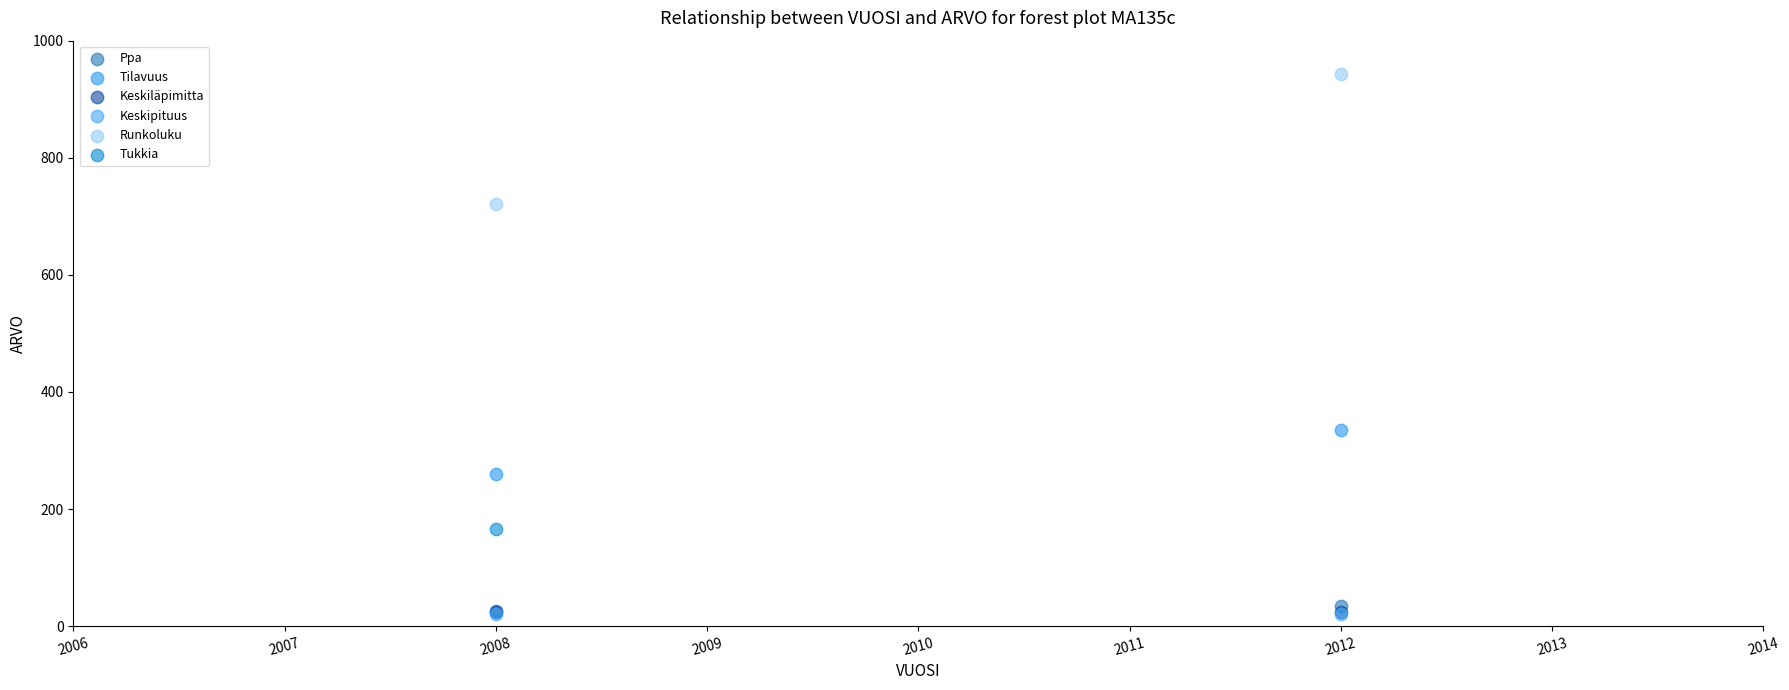

Which series contains the highest Y value?

Runkoluku